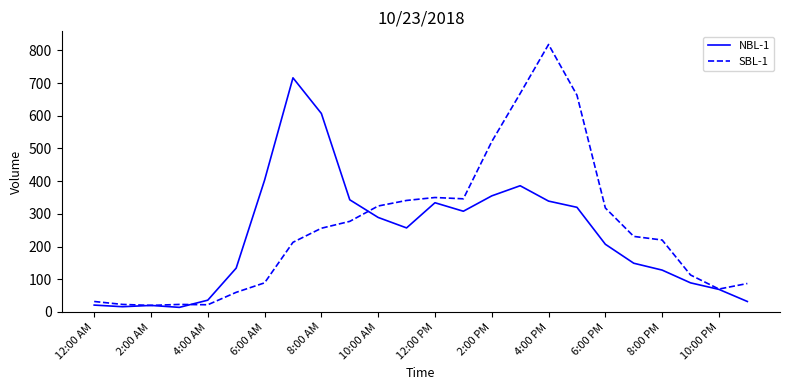

What is the highest value of the NBL-1 series?

716